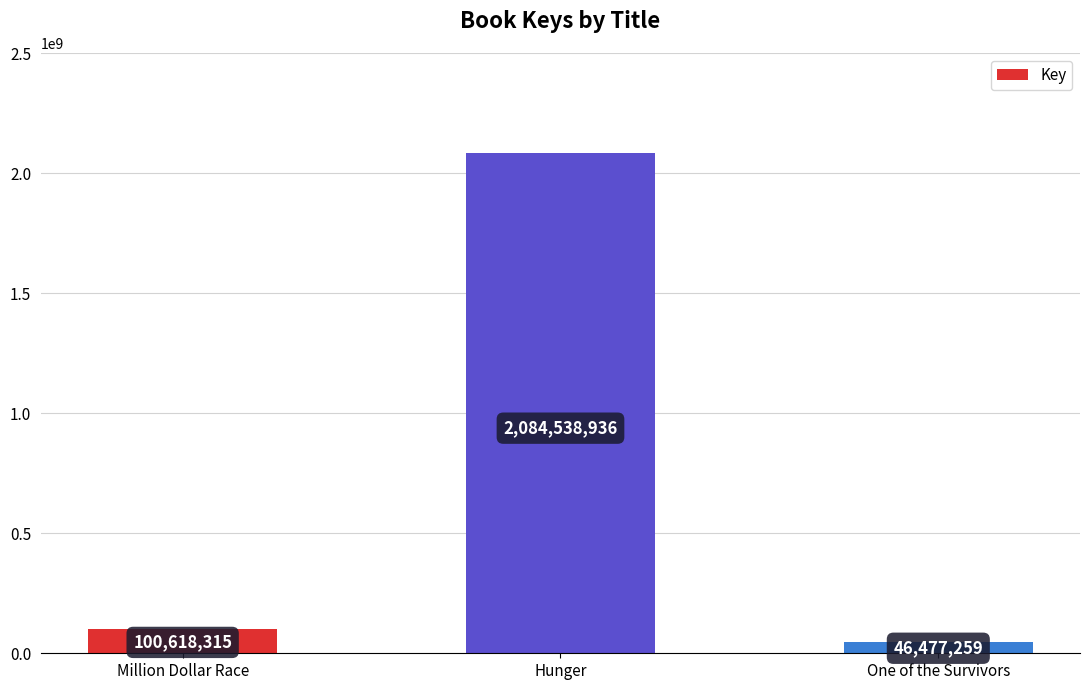

Reading left to right, what are all the values shown in this chart?

100618315	2084538936	46477259